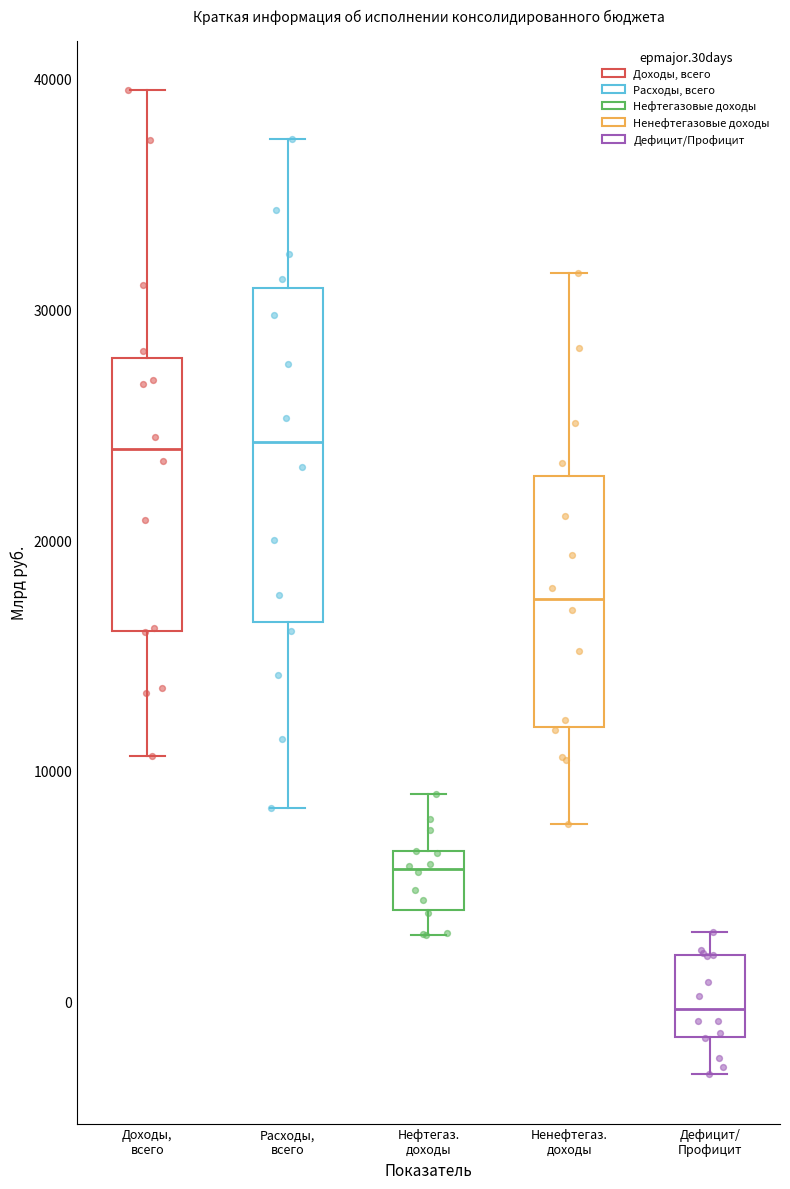

Which box is the tallest, from its lower edge to its upper edge?

Расходы, всего